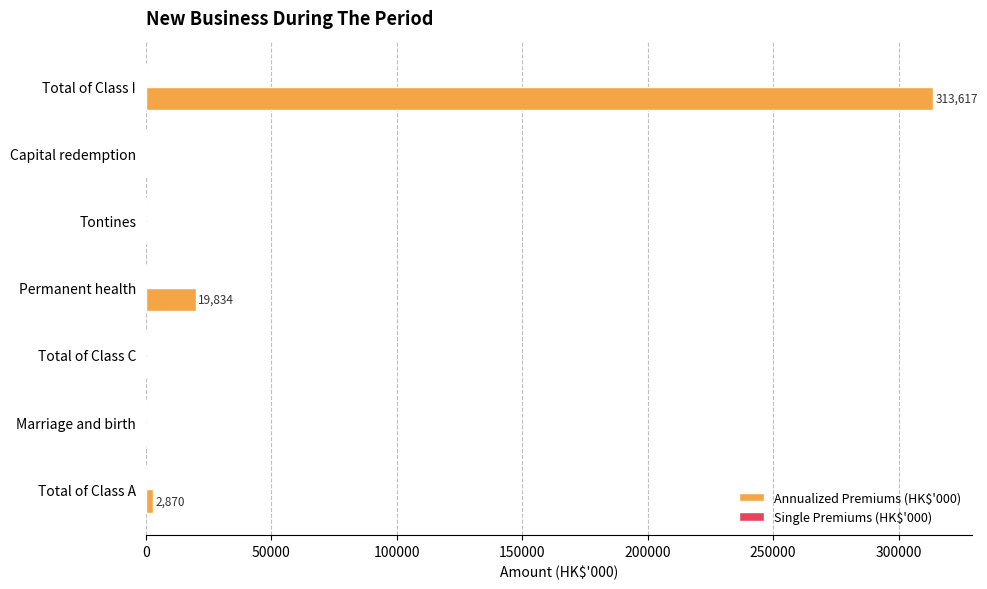

What is the sum of the values at Permanent health and Total of Class C?

19834